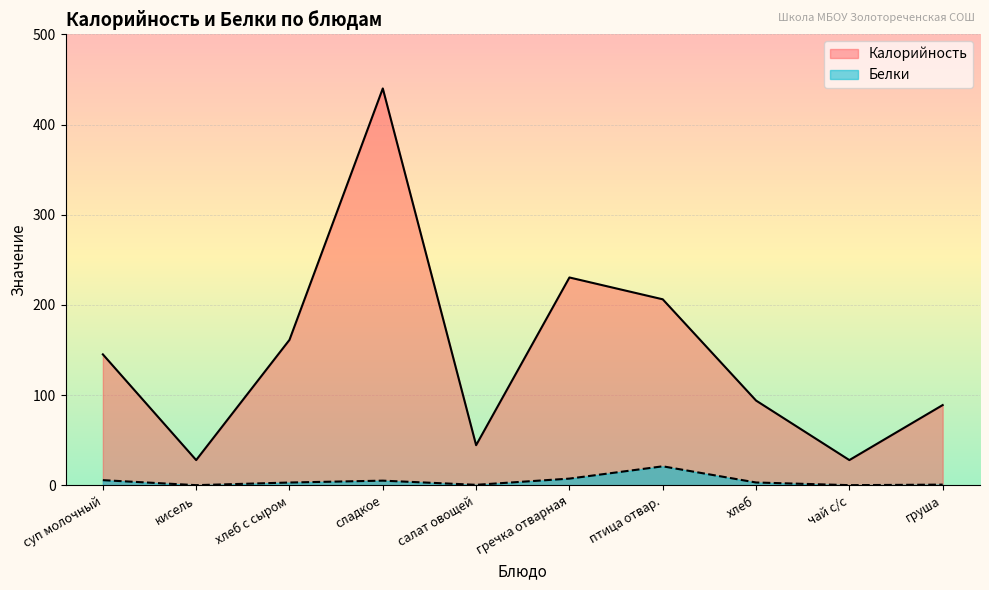

Read the Белки value at хлеб с сыром.

3.1